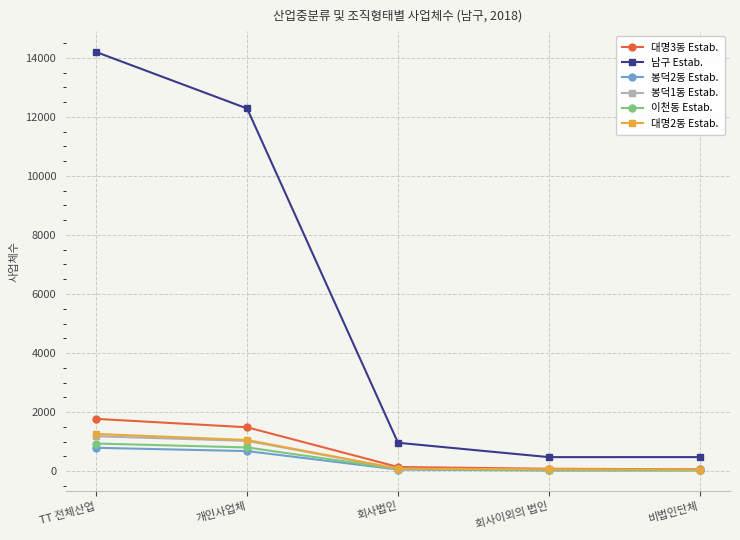

What is the difference between the highest and lowest values at 회사이외의 법인?

452